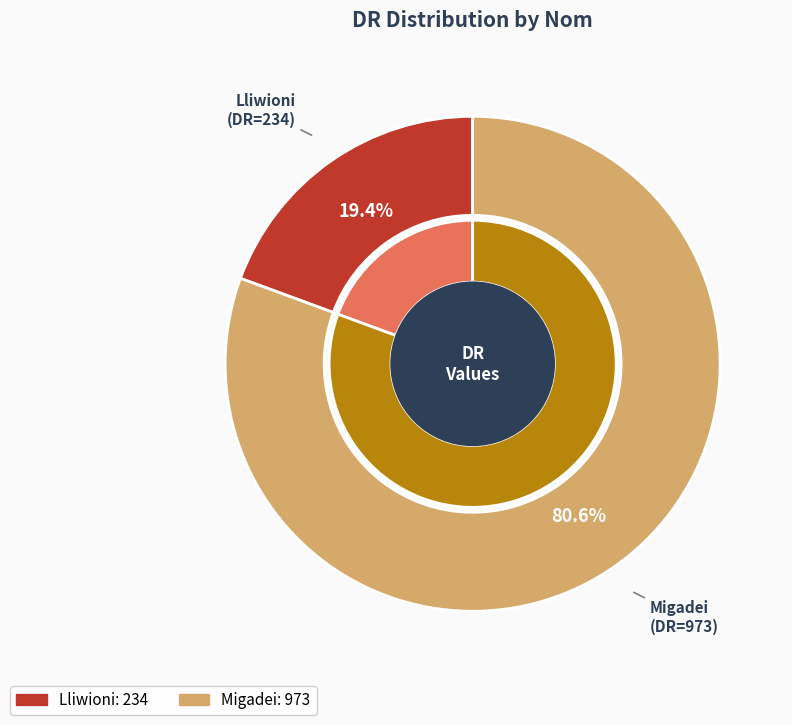

Does Lliwioni represent more than half of the total?

No